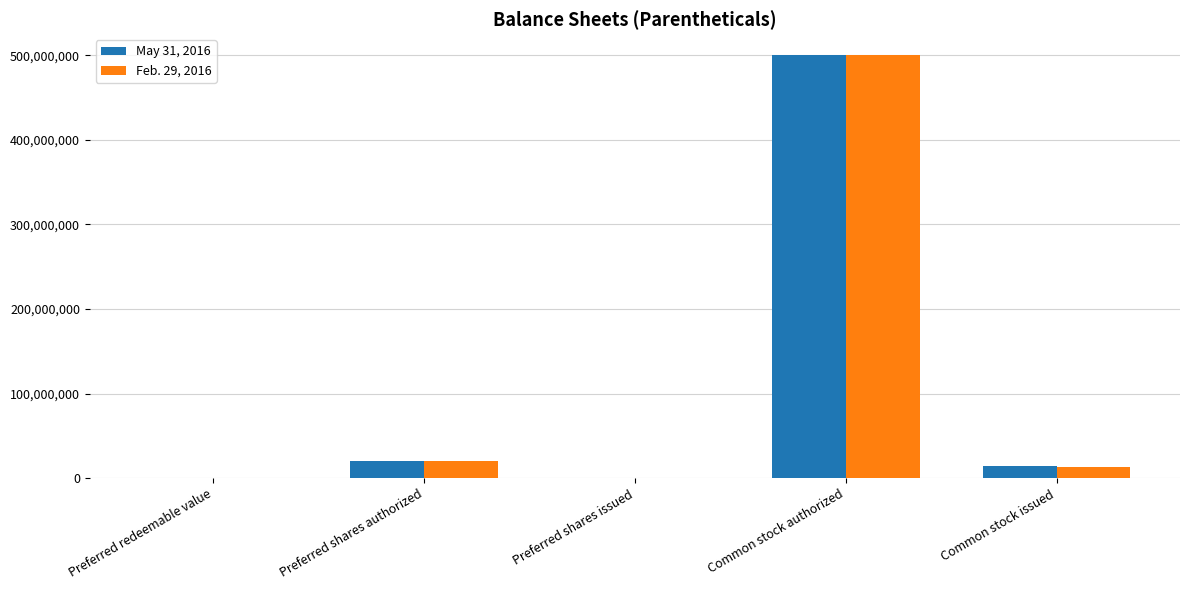

Is the value of May 31, 2016 at Preferred redeemable value greater than the value of Feb. 29, 2016 at Preferred shares authorized?

No